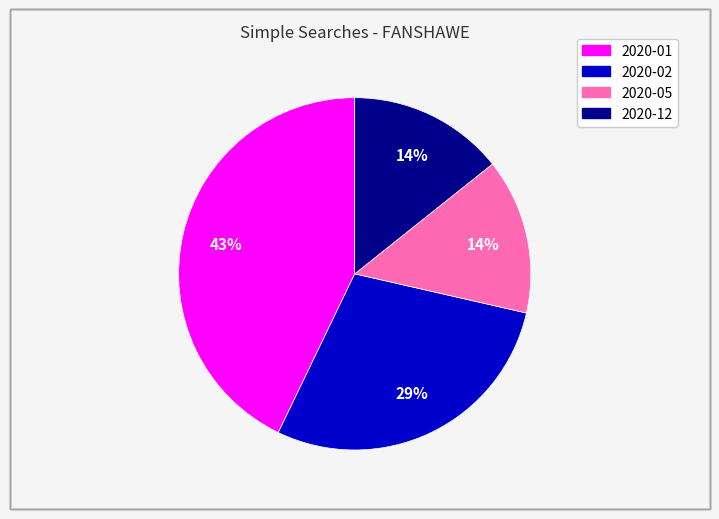

To the nearest percent, what is the average slice percentage?

25%